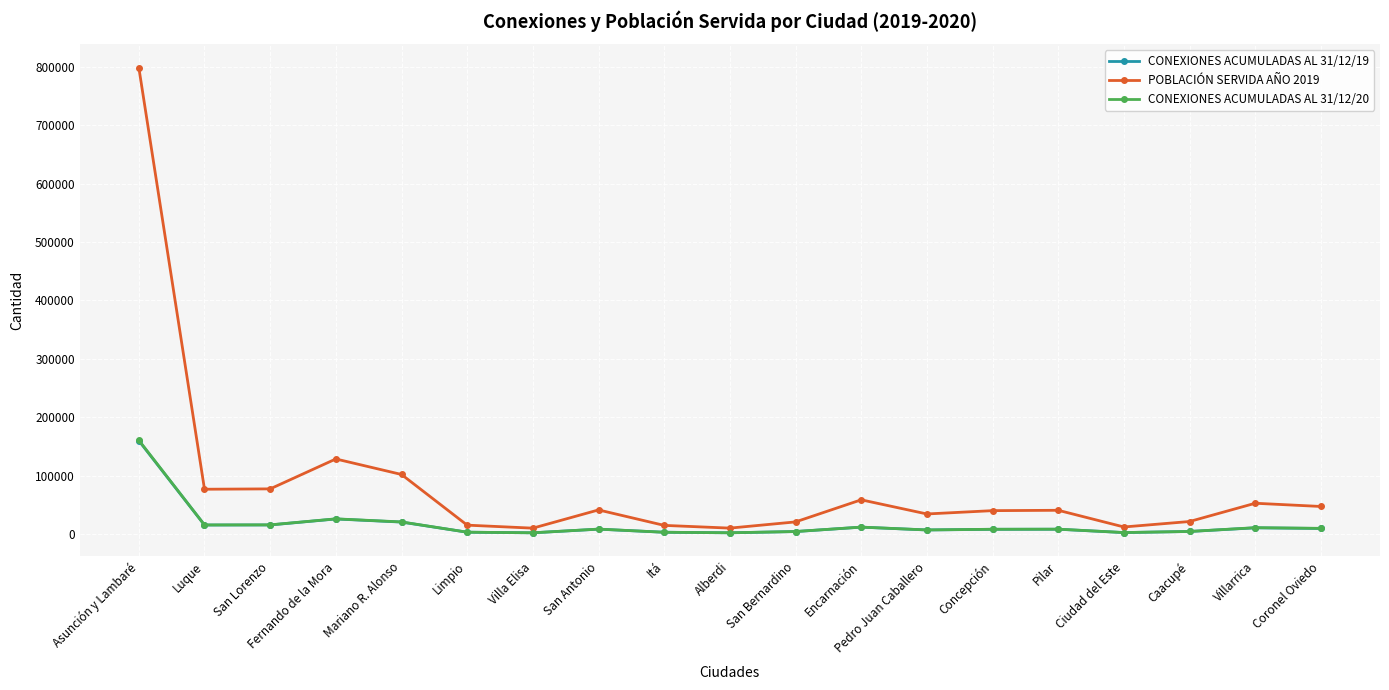

Which series has the largest total across all categories?

POBLACIÓN SERVIDA AÑO 2019